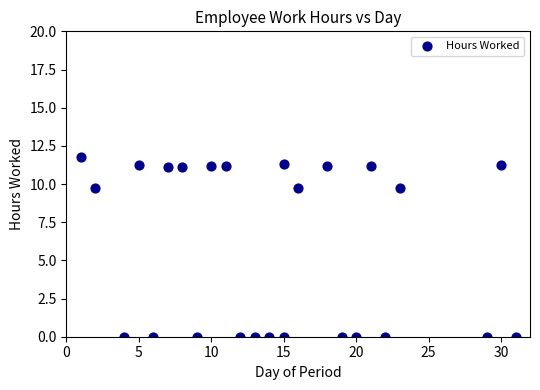

What is the range of X values (max minus min)?

30.0